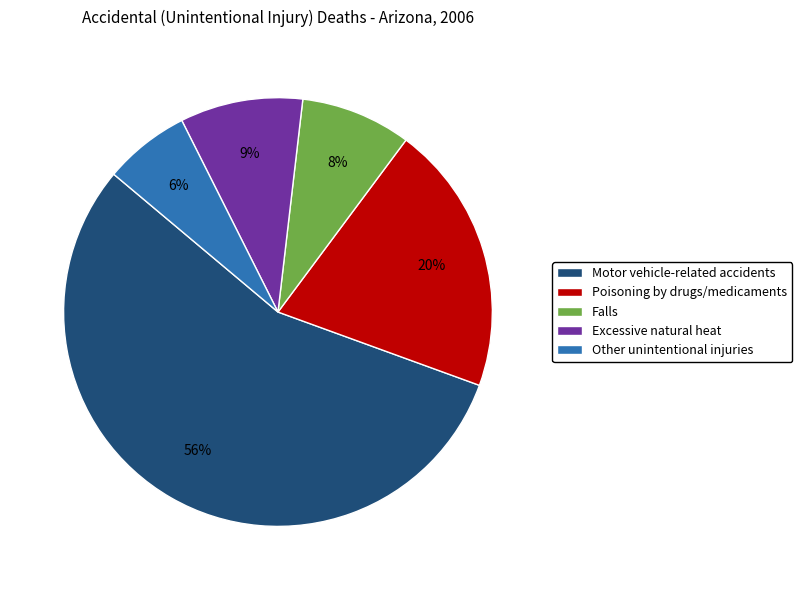

To the nearest percent, what portion does Poisoning by drugs/medicaments represent?

20%